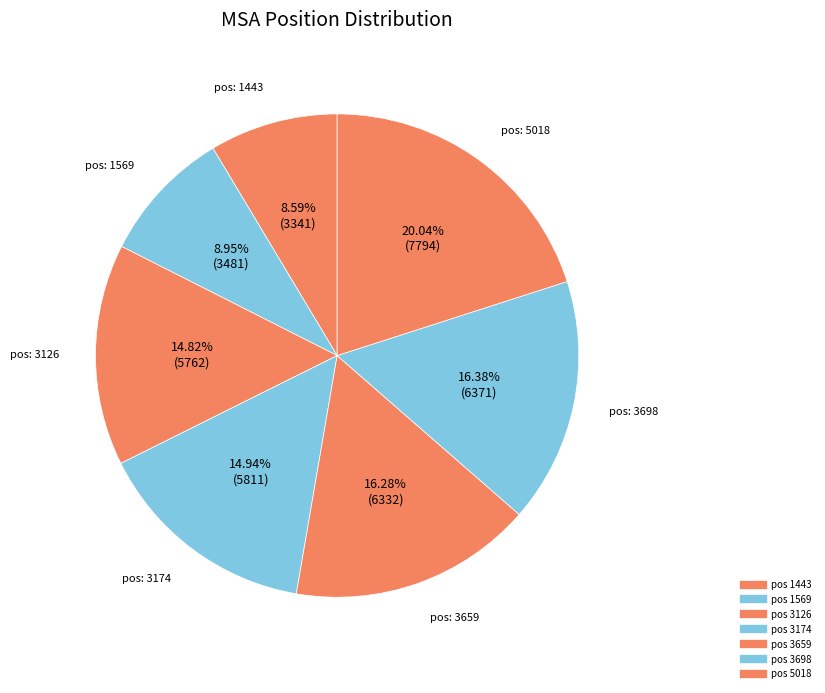

How many segments does this pie chart have?

7